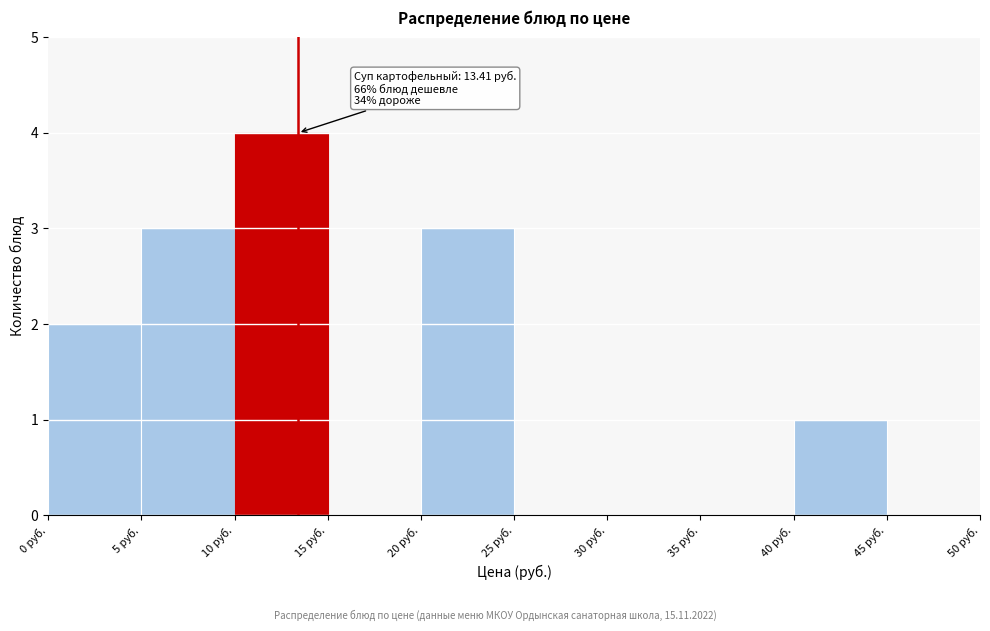

Over which range of the x-axis is the bar tallest?

10 to 15